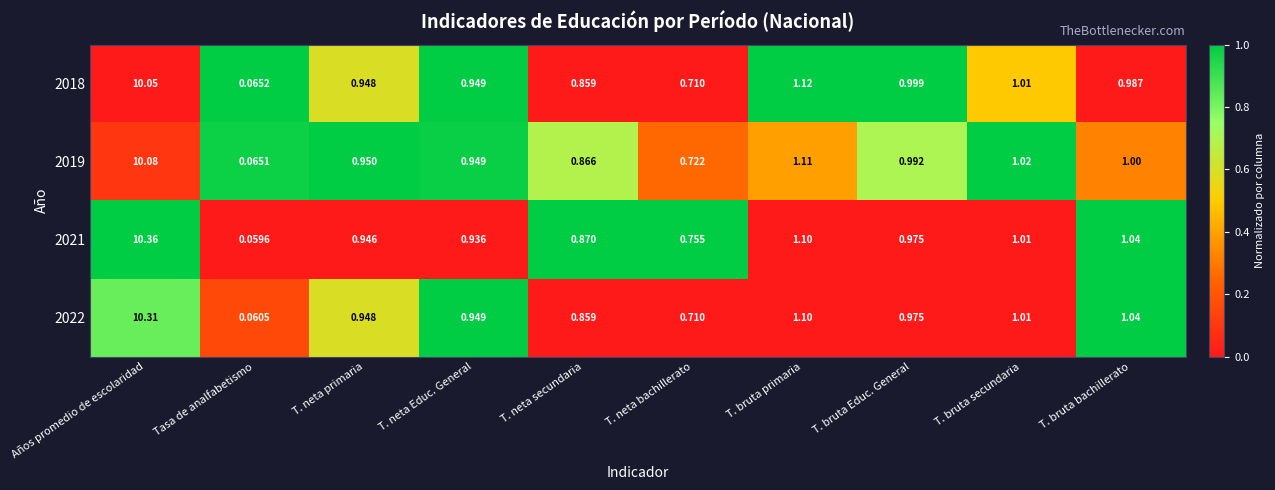

At which label does 2022 reach its minimum?

Tasa de analfabetismo